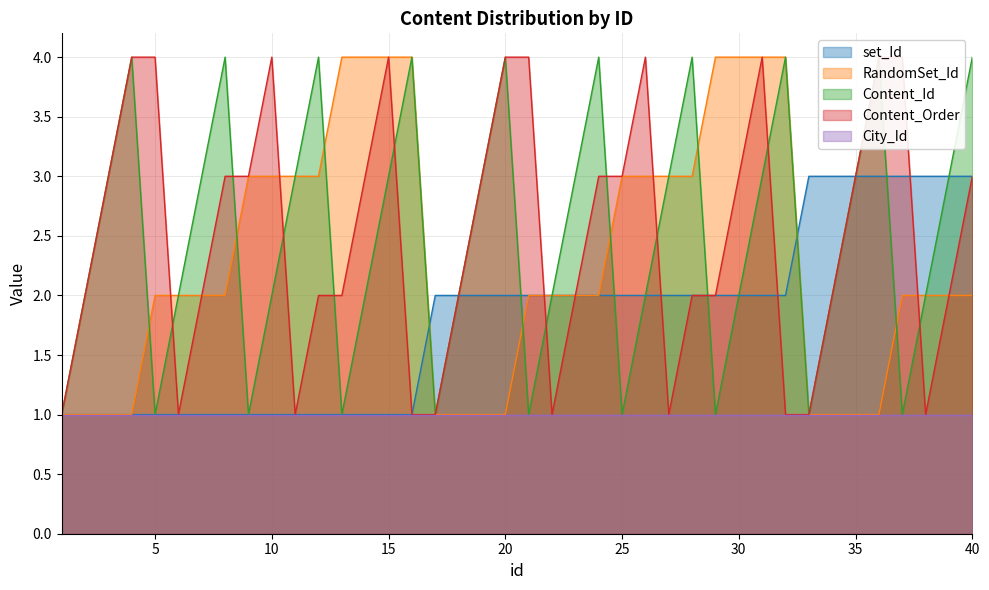

Between which two adjacent categories do set_Id and Content_Order first intersect?

21 and 22